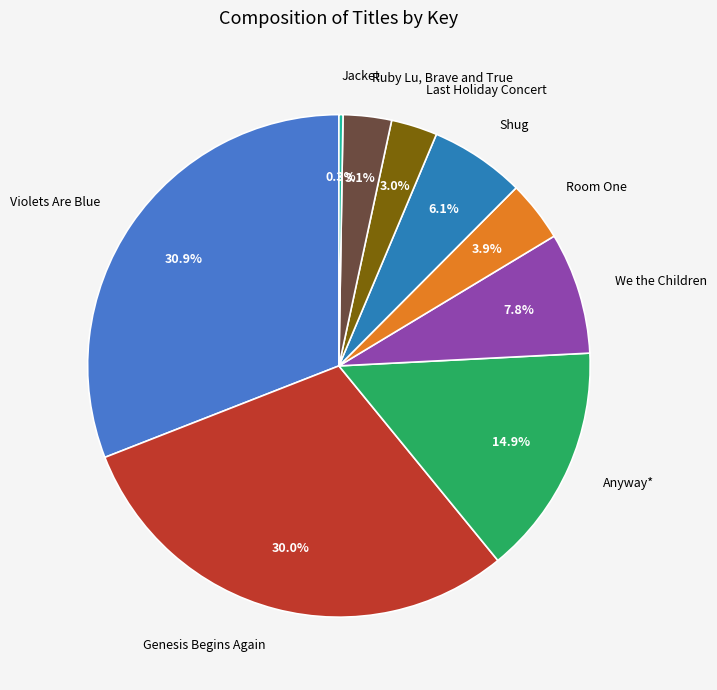

Does We the Children account for over 50% of the chart?

No